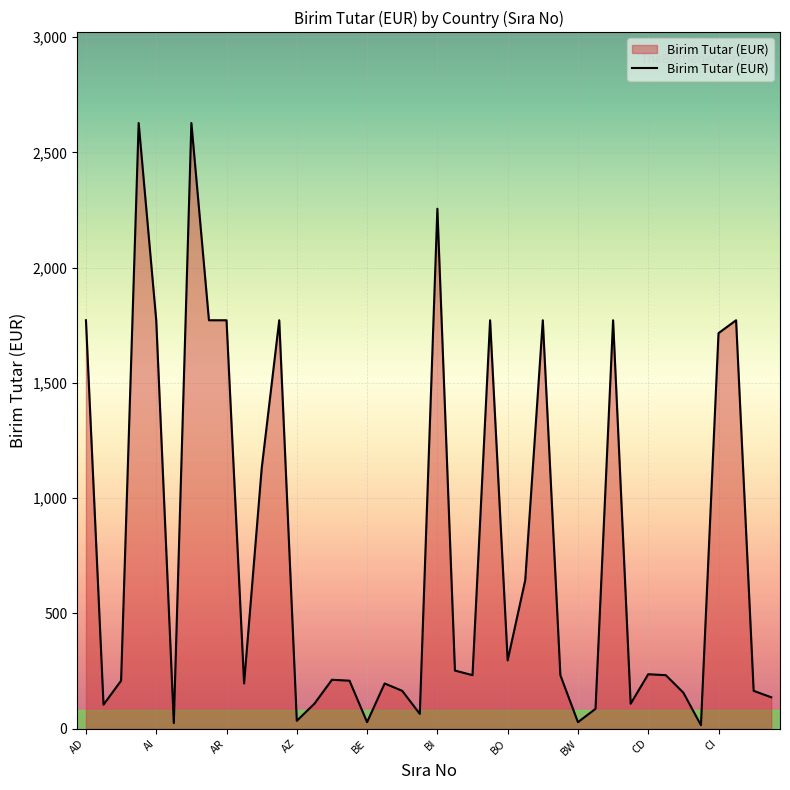

What is the difference between the maximum and minimum values?

2613